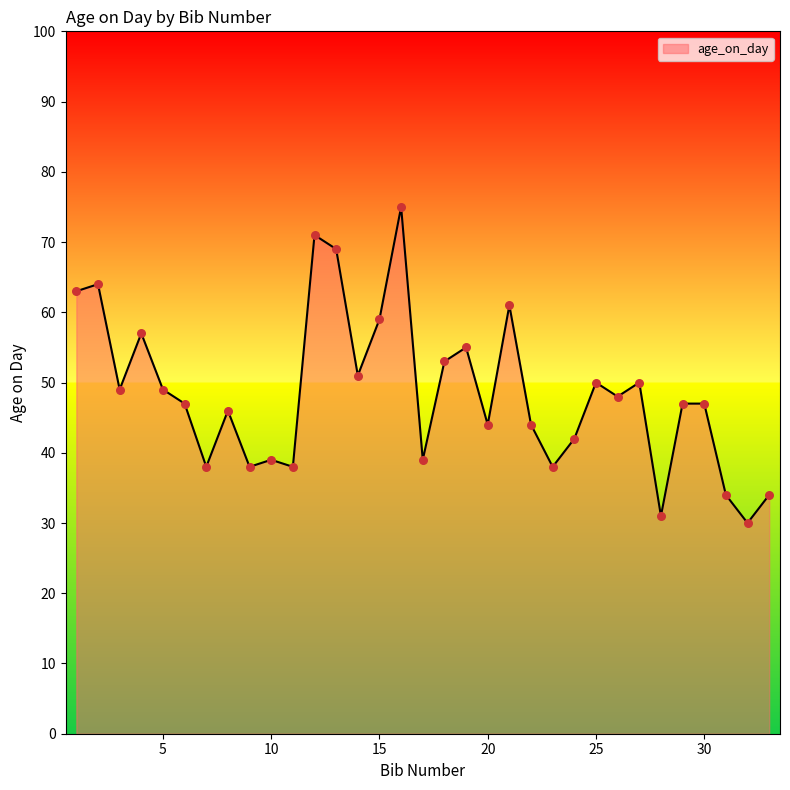

What is the smallest value displayed?

30